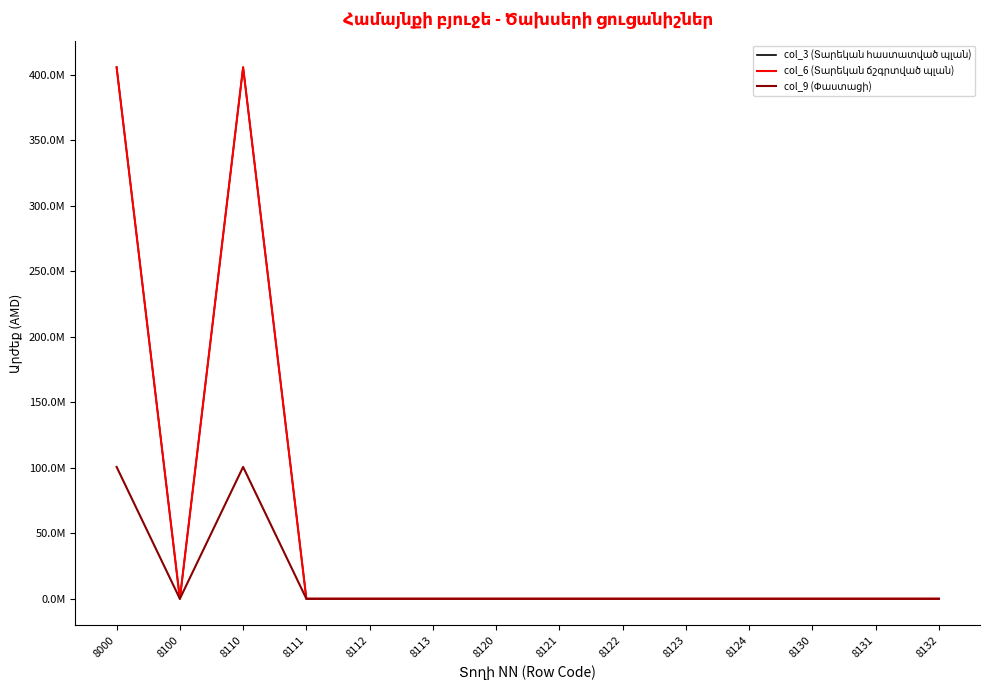

Rank the categories by col_3 (Տարեկան հաստատված պլան) value from highest to lowest.

8000, 8110, 8100, 8111, 8112, 8113, 8120, 8121, 8122, 8123, 8124, 8130, 8131, 8132